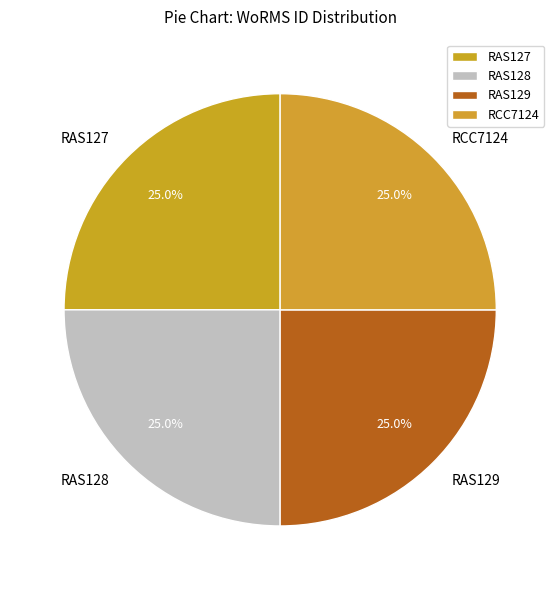

Is there a majority slice in this chart?

No